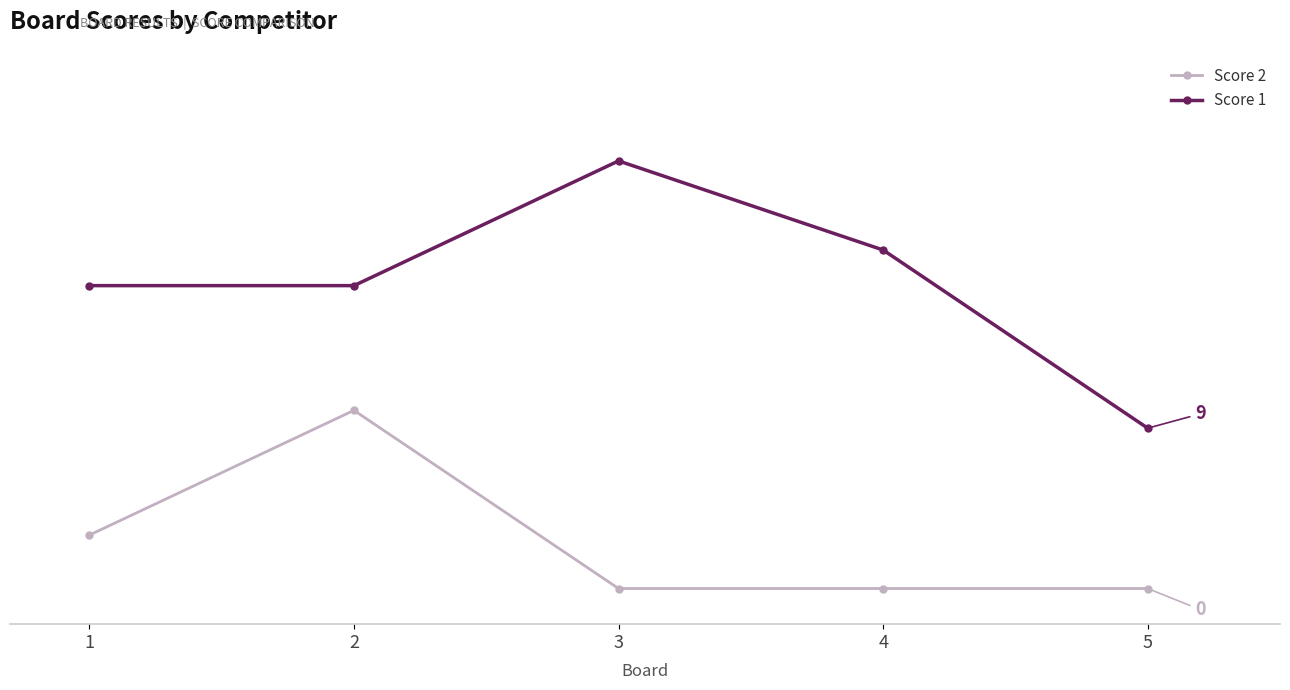

List the series in order of their peak value, highest first.

Score 1, Score 2